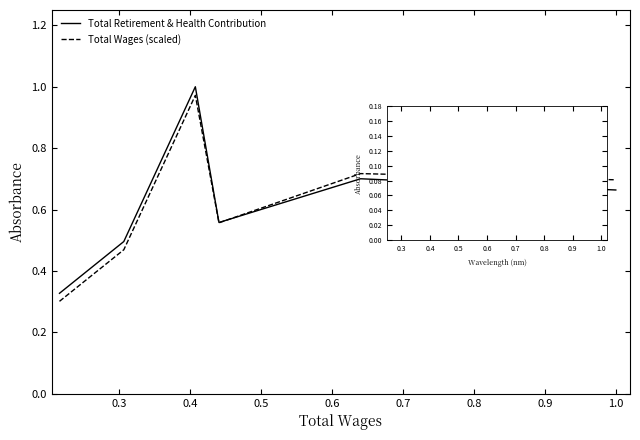

How many intersections are there between Total Retirement & Health Contribution and Total Wages (scaled)?

1